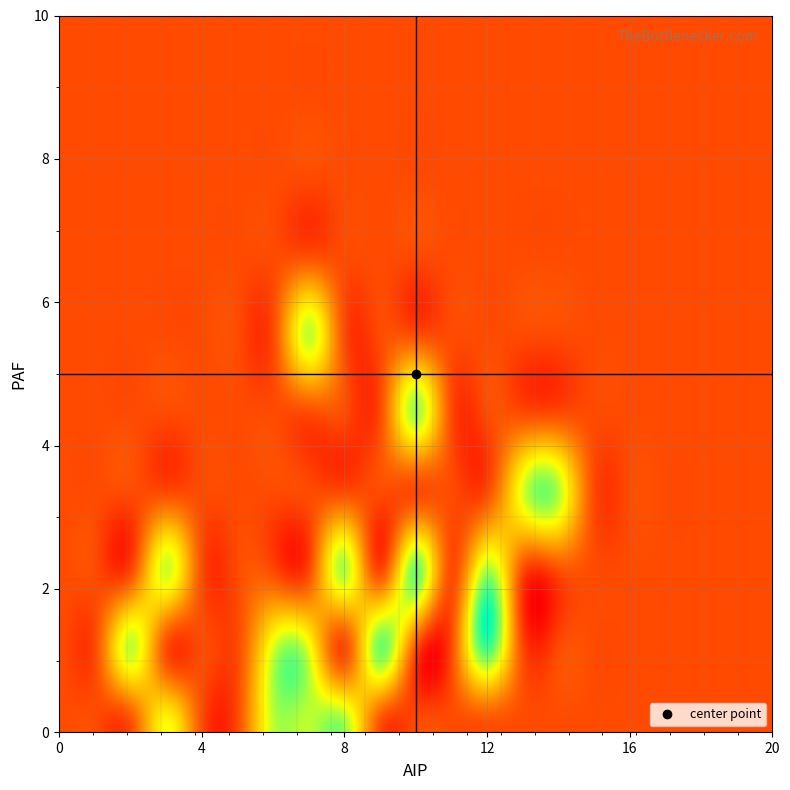

How many data points in raw_rep are less than 28?

10